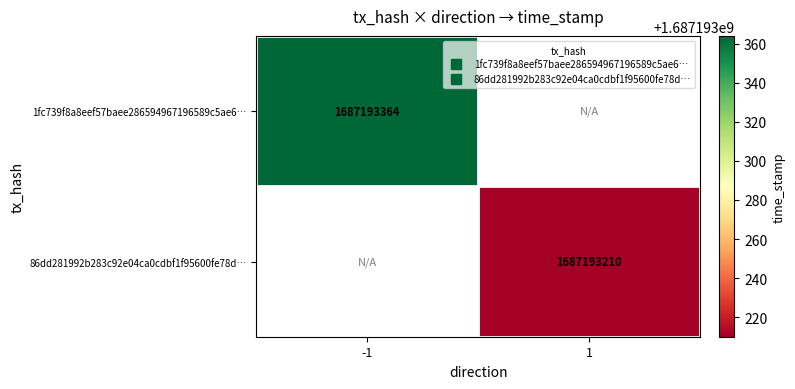

What is the difference between the 86dd281992b283c92e04ca0cdbf1f95600fe78d values at 1 and -1?

1687193210